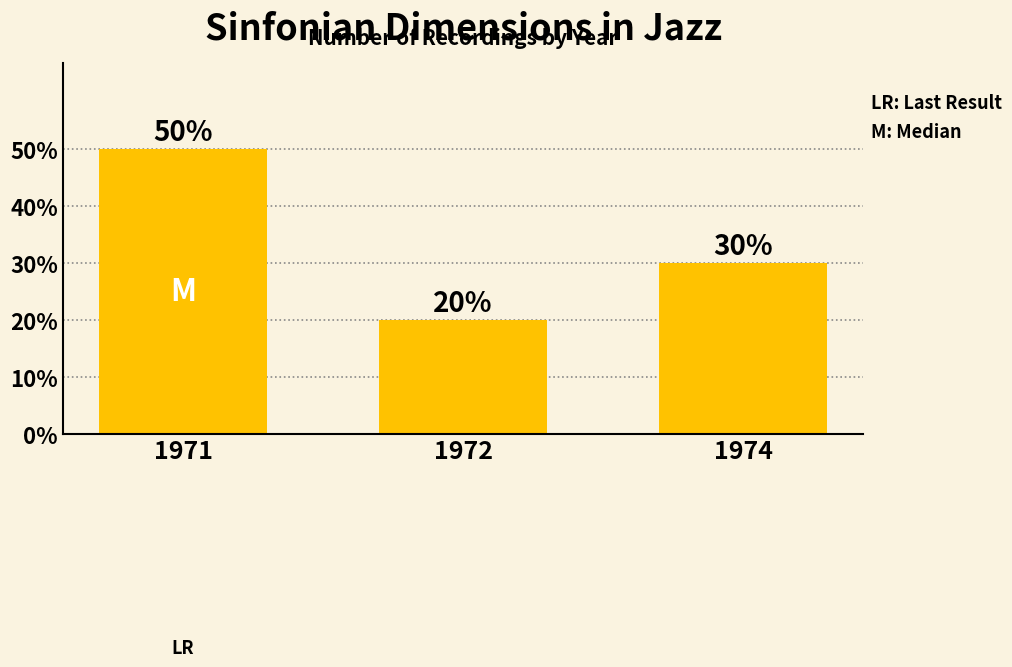

Between 1974 and 1971, which is larger?

1971